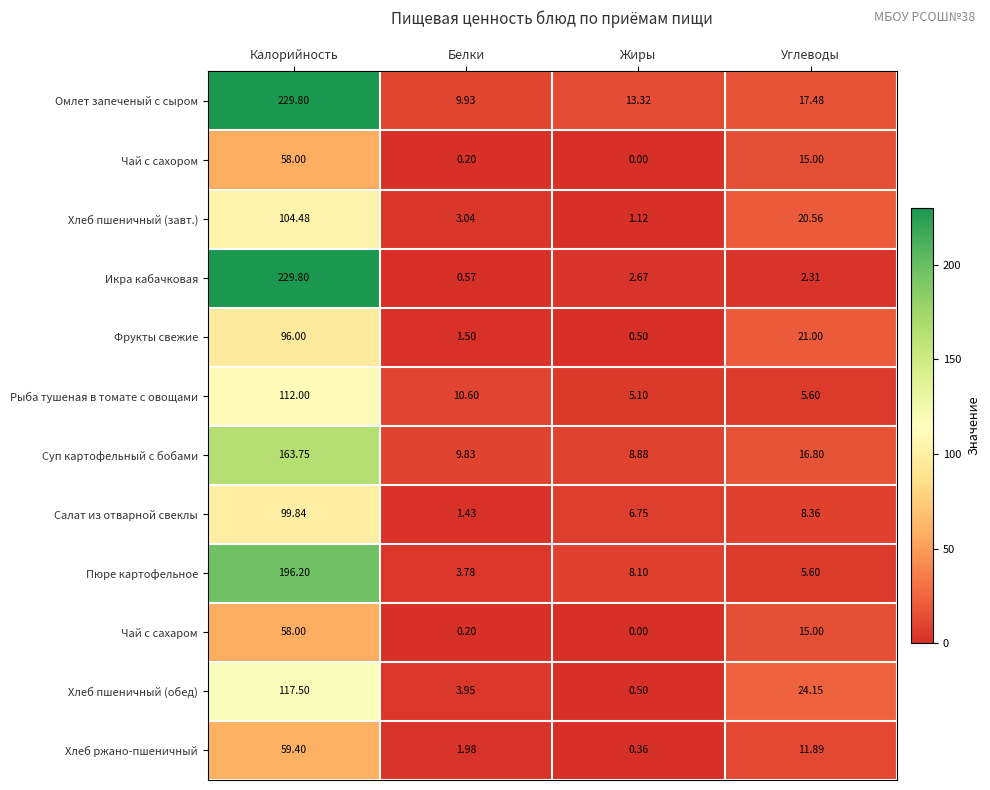

Which series has the largest total across all categories?

Омлет запеченый с сыром